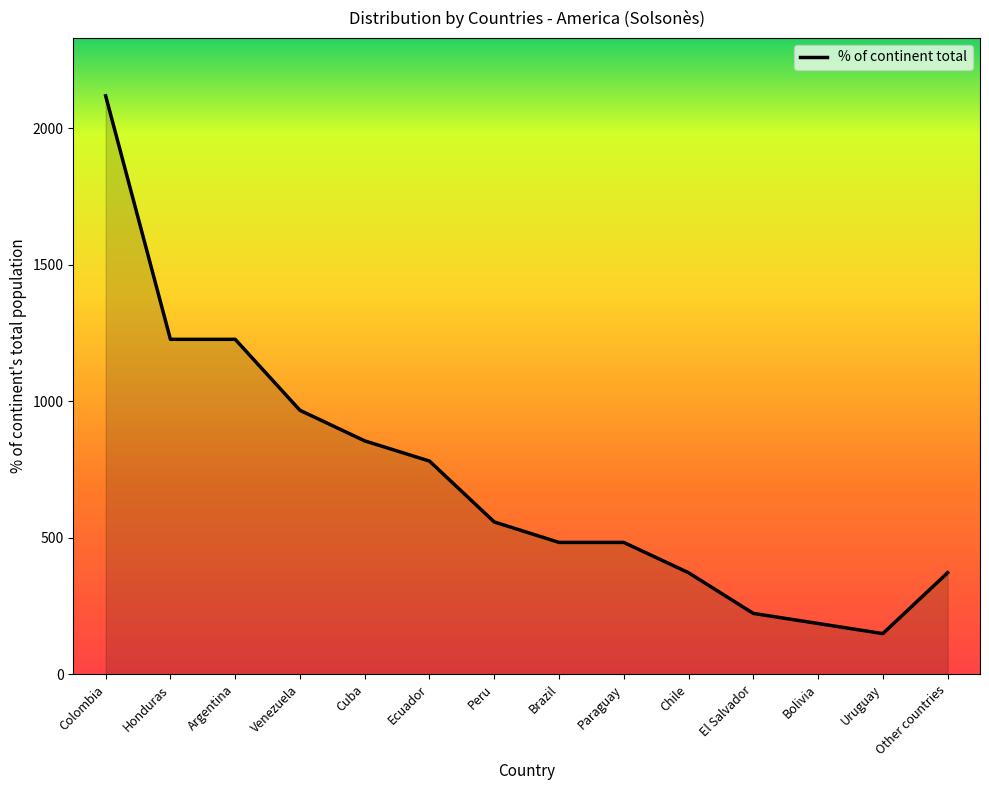

What is the greatest value displayed?

2119